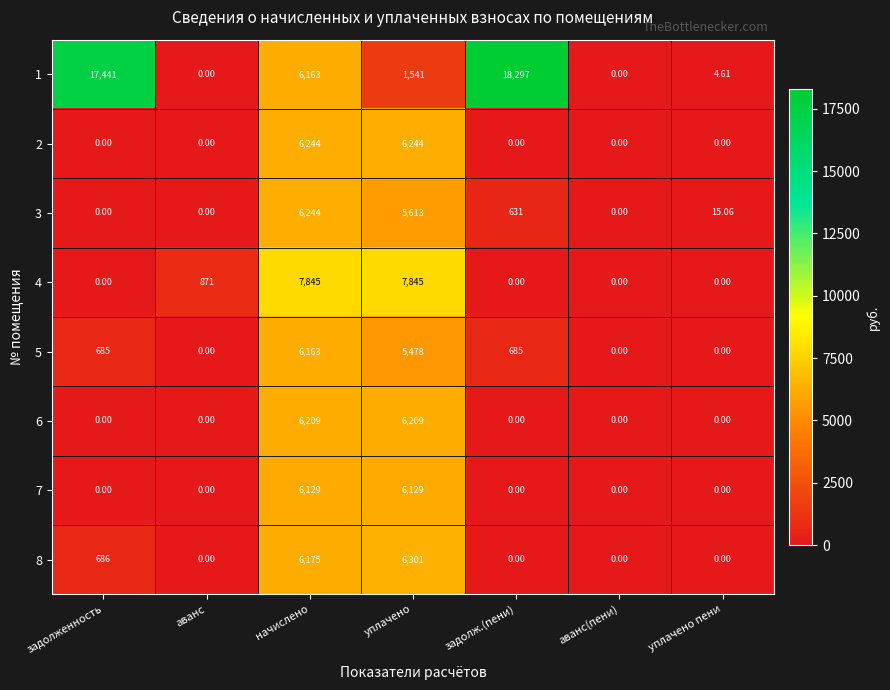

What is the total value across all series at уплачено?

45360.0